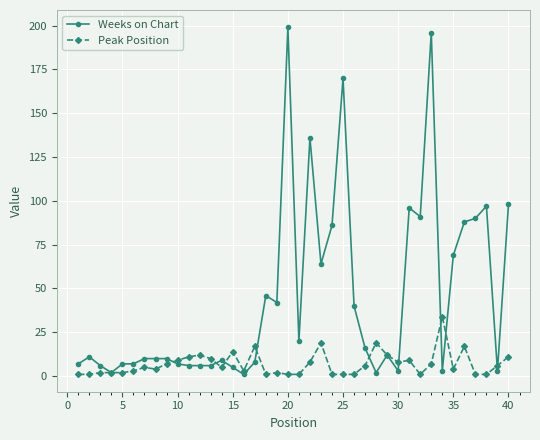

How many lines are shown in the chart?

2